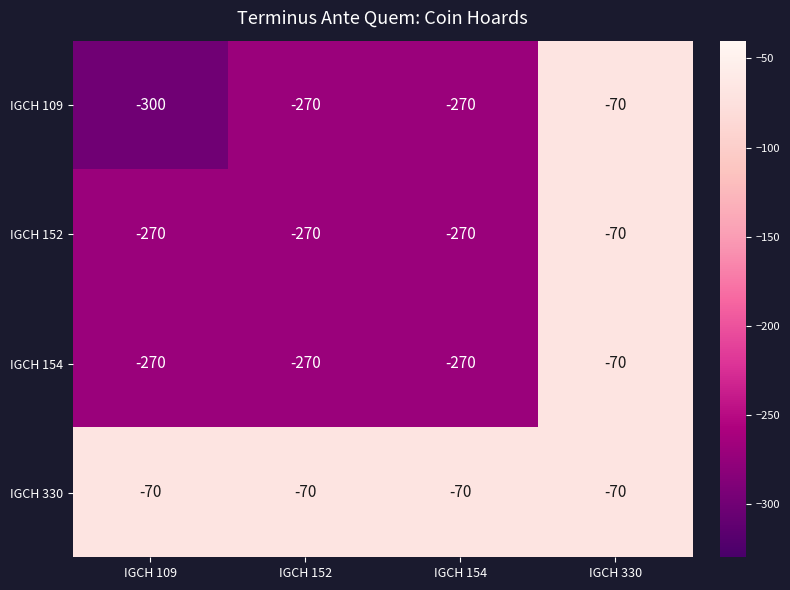

Which series has the largest total across all categories?

IGCH 330